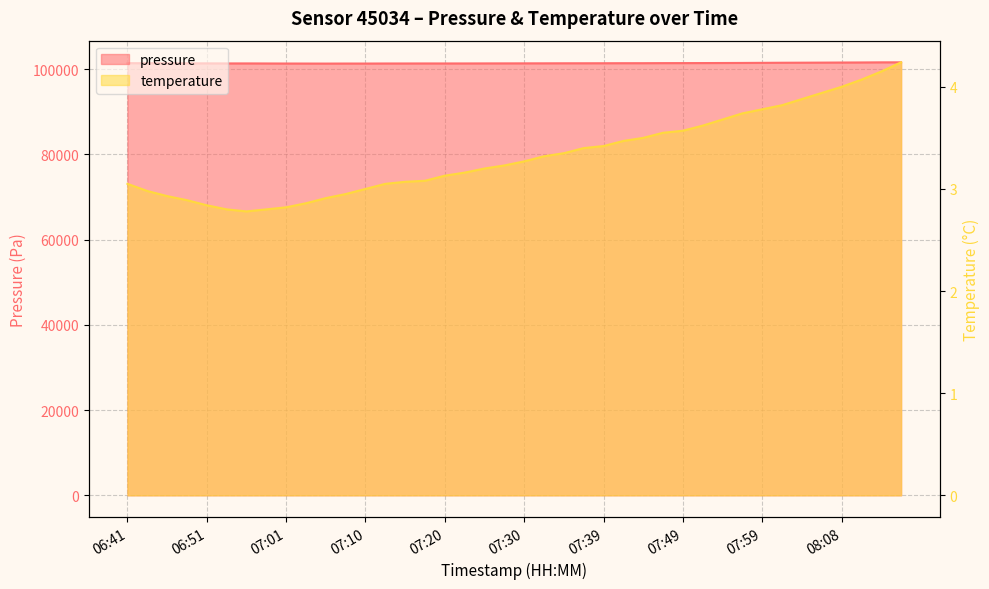

Which series has the widest spread of values?

pressure